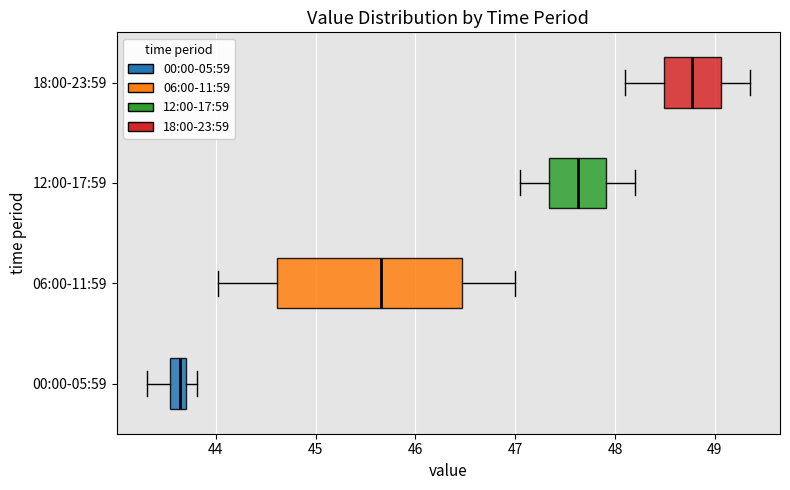

Reading bottom to top, transcribe this box plot: for each box, give where its median line is, the range the box spans, and where its two whiskers end, as read against the x-axis. The values are not printed on the chart, so give them approximately, as read against the axis.

00:00-05:59: median 43.6, box 43.5 to 43.7, whiskers 43.3 to 43.8
06:00-11:59: median 45.7, box 44.6 to 46.5, whiskers 44.0 to 47.0
12:00-17:59: median 47.6, box 47.3 to 47.9, whiskers 47.1 to 48.2
18:00-23:59: median 48.8, box 48.5 to 49.1, whiskers 48.1 to 49.4